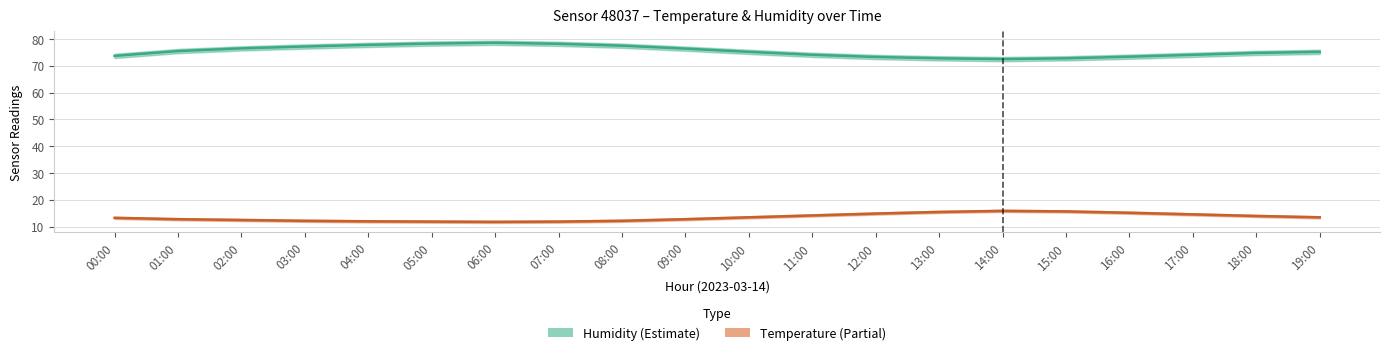

How many lines are shown in the chart?

2